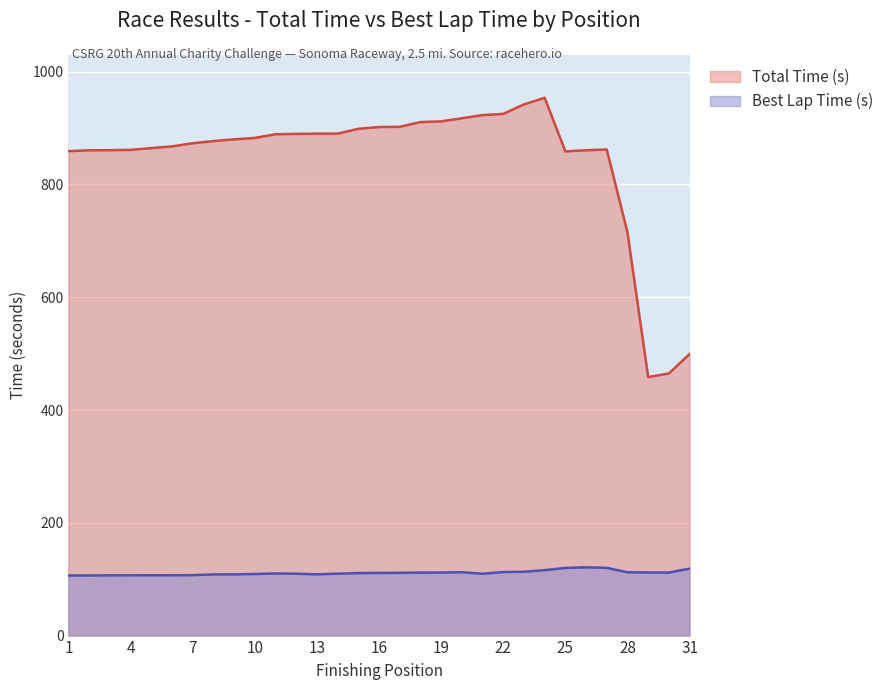

What is the spread (max minus min) of values at 17?

791.0